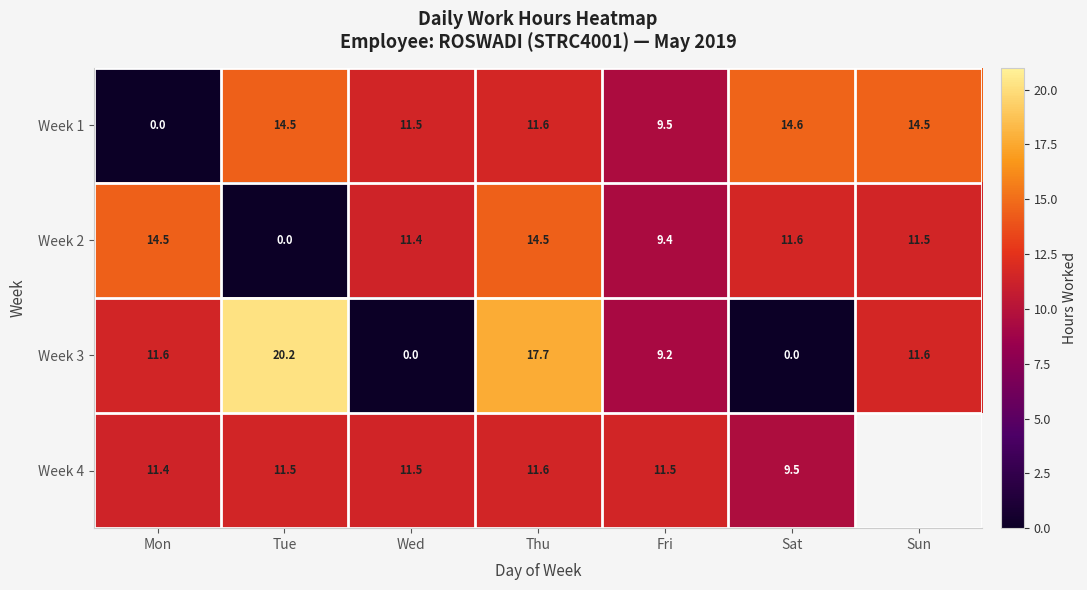

True or false: Week 4 has a value of 5.9 at Mon.

False